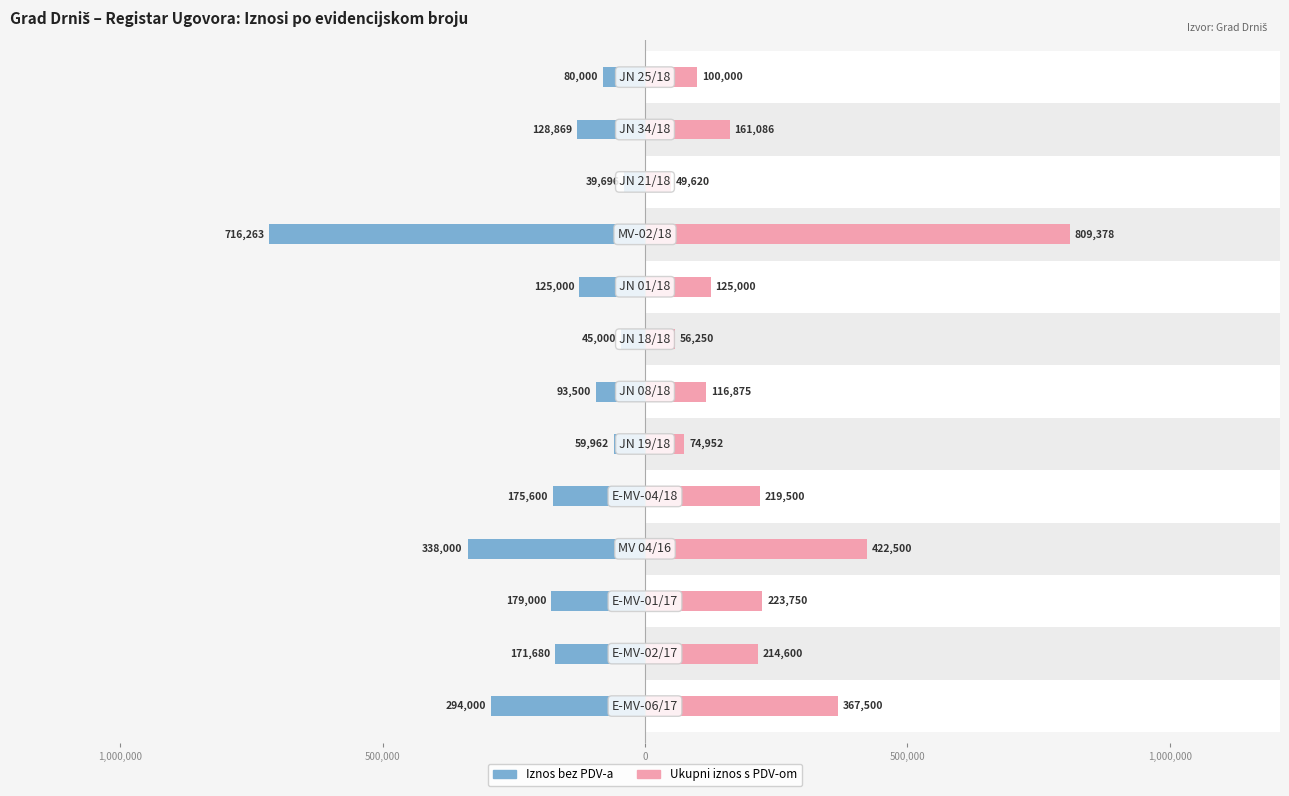

How many data points does each series have?

13